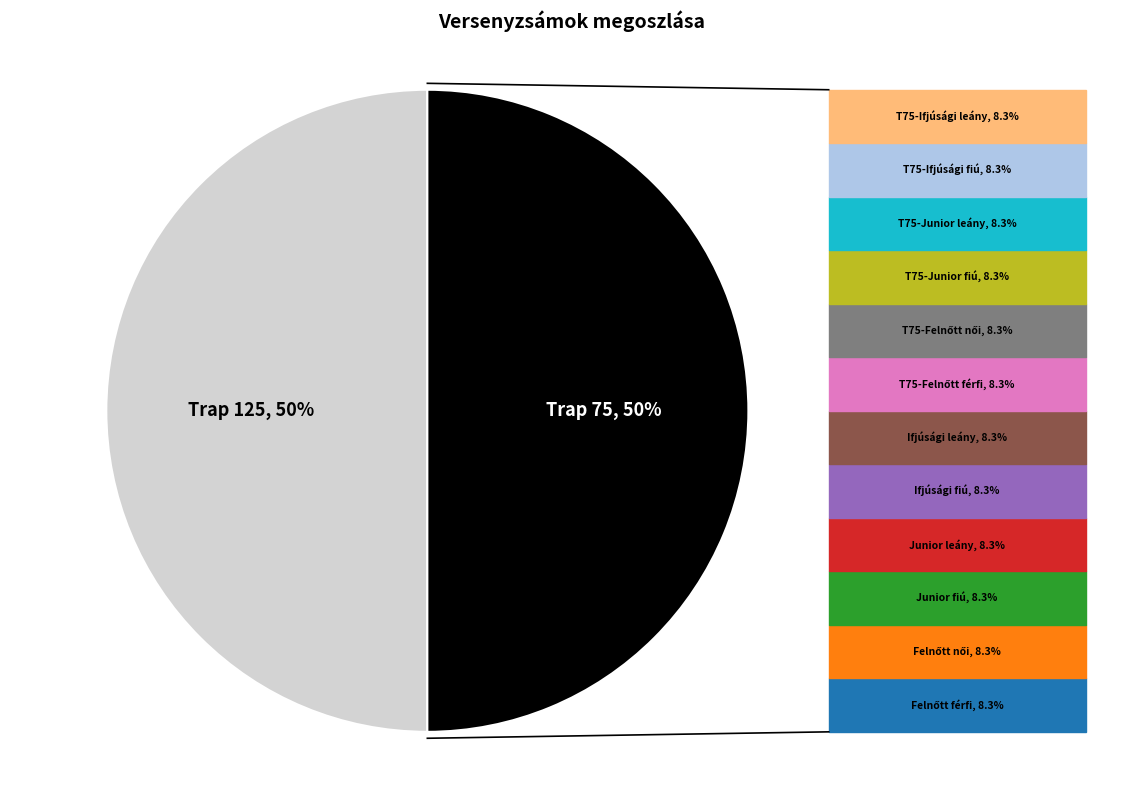

How many slices are in this pie chart?

2